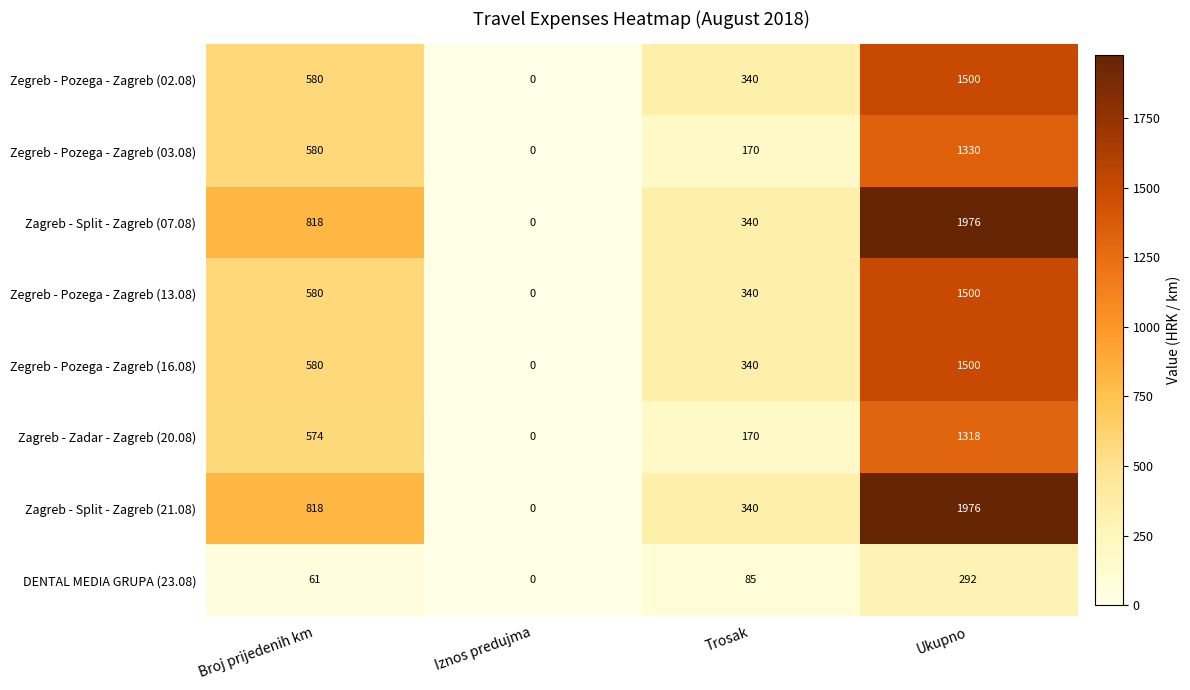

At which category is the sum across all series the highest?

Ukupno